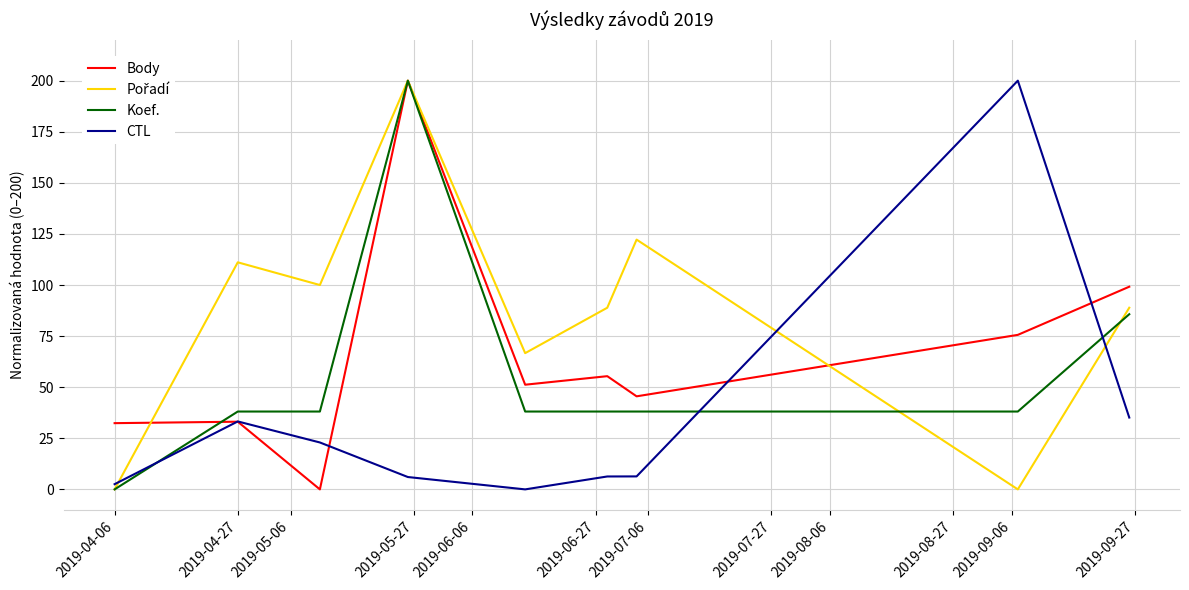

After their last crossing, which series has the higher values: Koef. or CTL?

Koef.